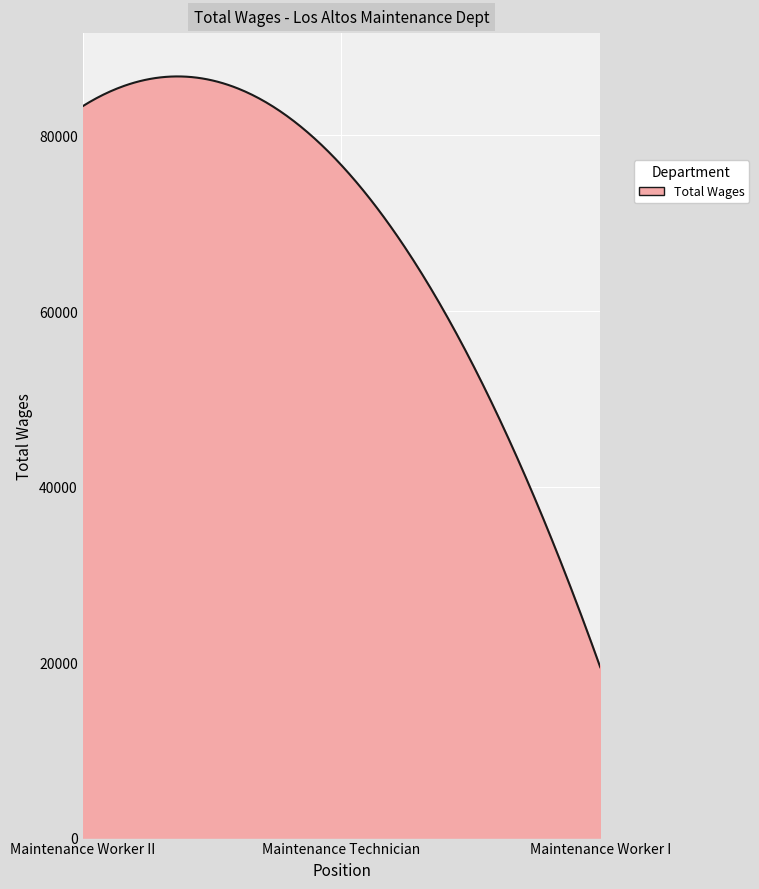

What is the sum of all values?

20442517.7